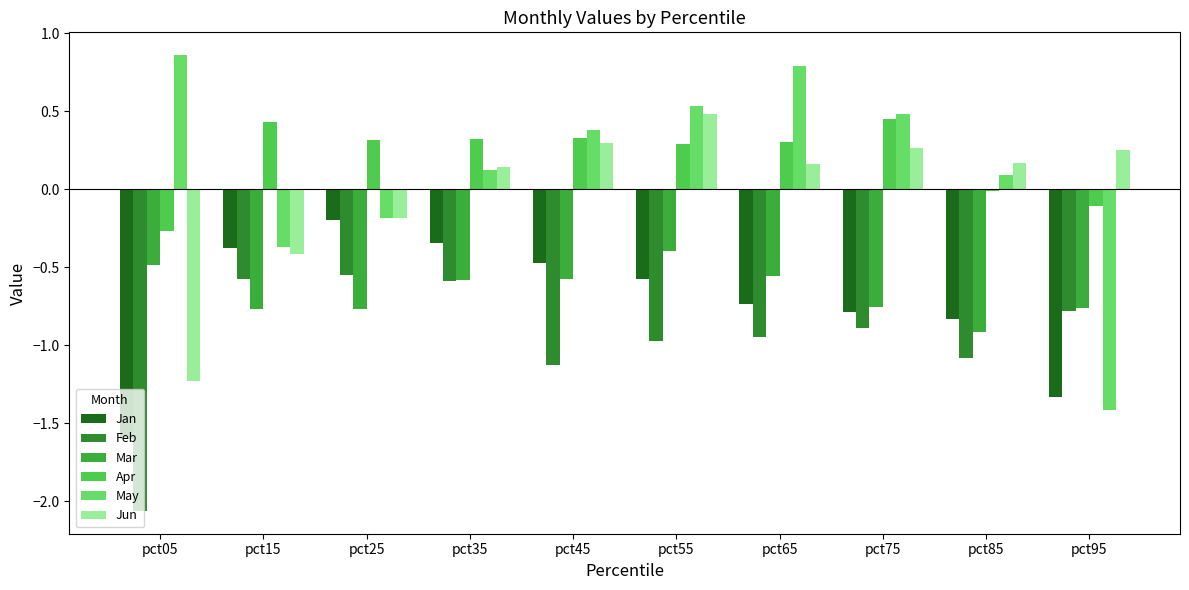

True or false: Apr has a value of 0.3 at pct65.

True